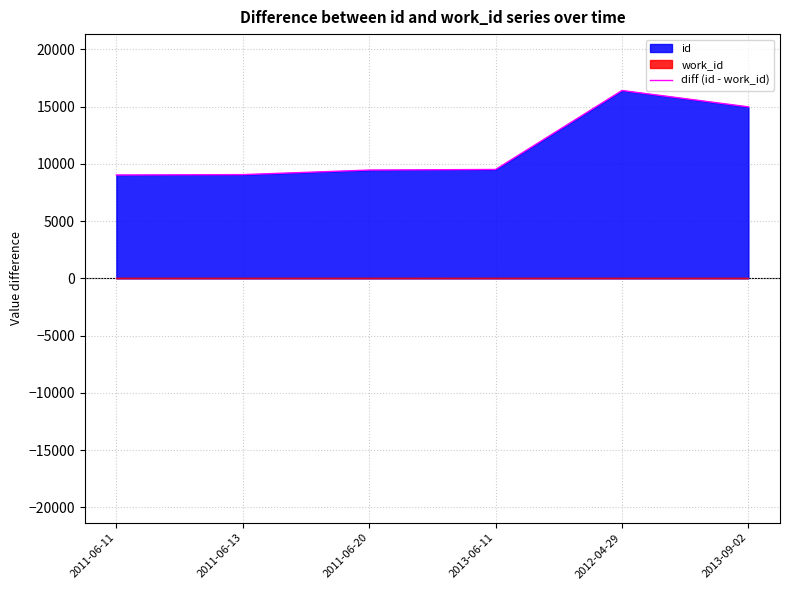

What is the ratio of the value at 2011-06-13 to the value at 2013-06-11?

1.0